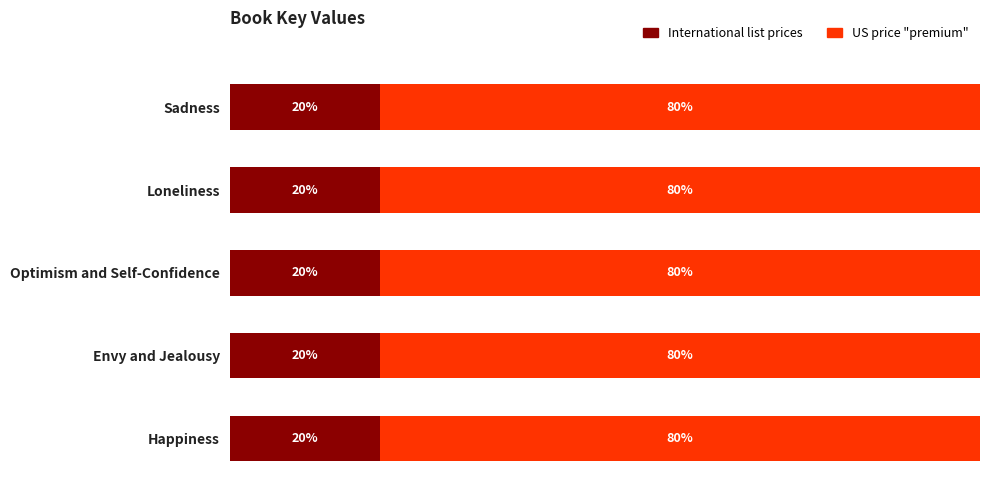

Where is International list prices nearest to the value 19?

Loneliness